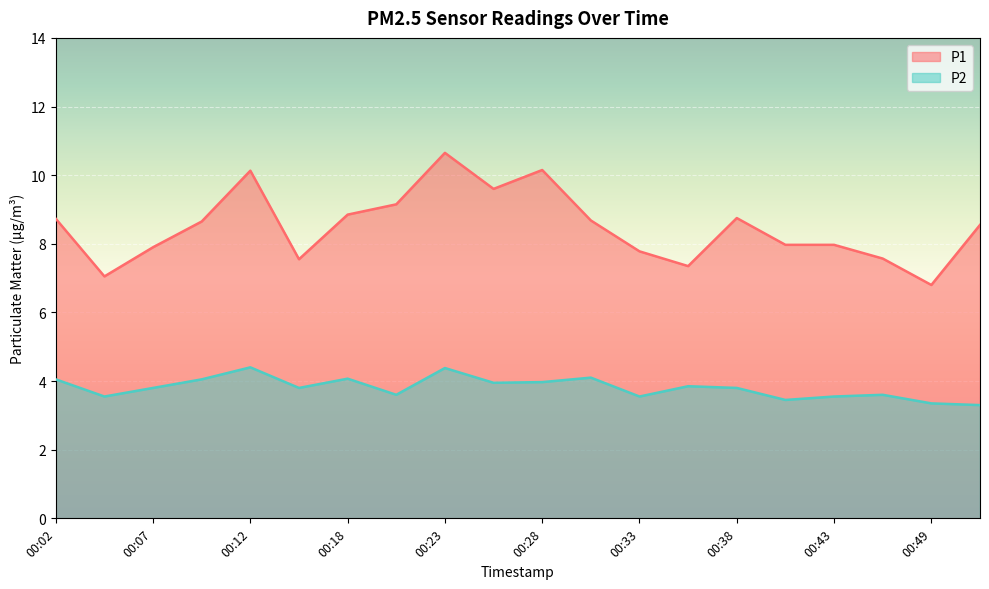

At which label is P2 closest to 3?

00:51